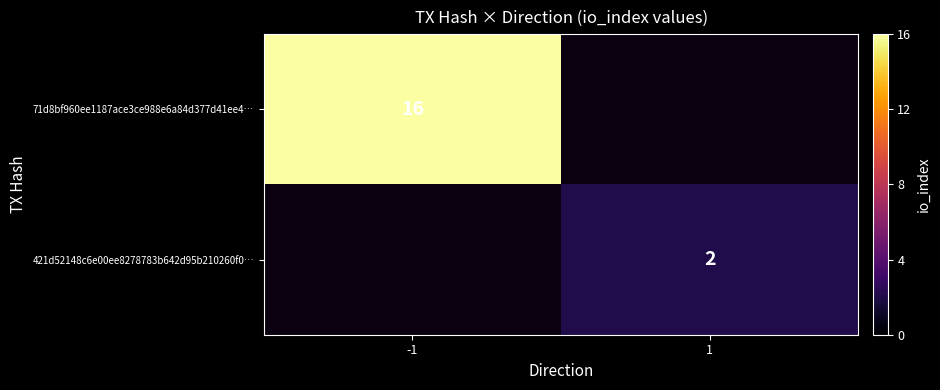

True or false: 71d8bf960ee1187ace3ce988e6a84d377d41ee4… has a value of 6 at -1.

False